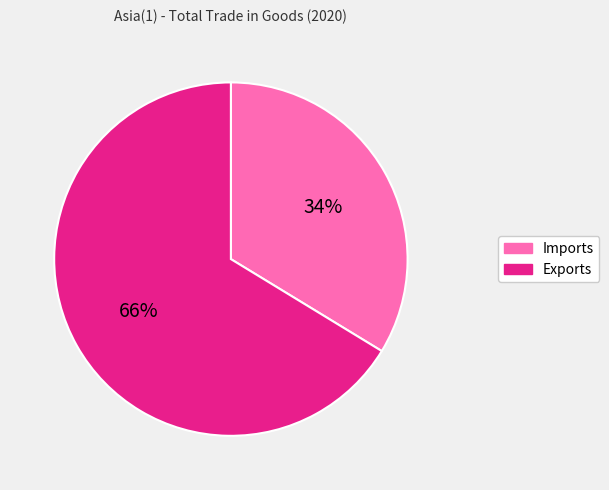

Count the number of slices in the pie.

2